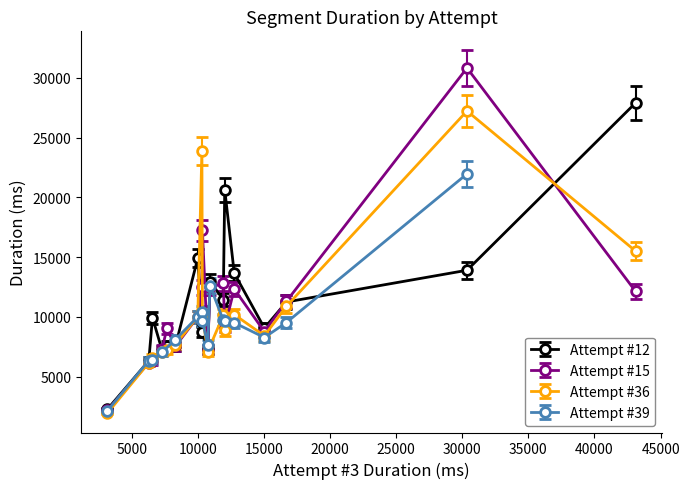

What is the maximum value shown in the chart?

43104